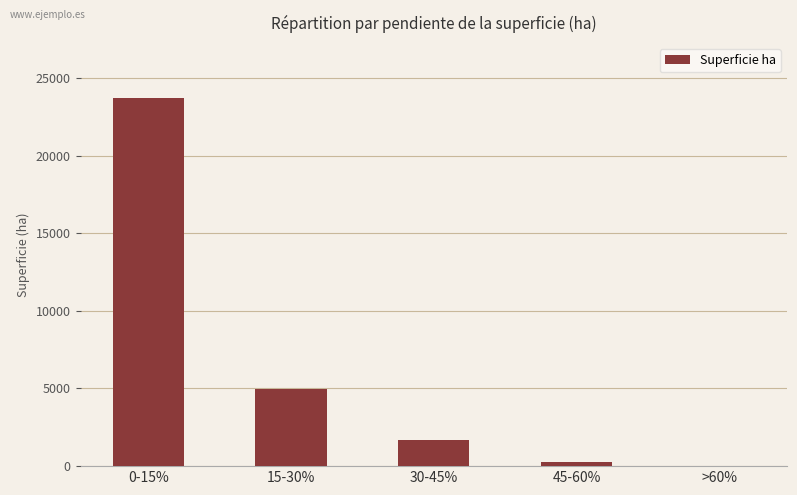

The value at 15-30% is 4948.2. True or false?

True